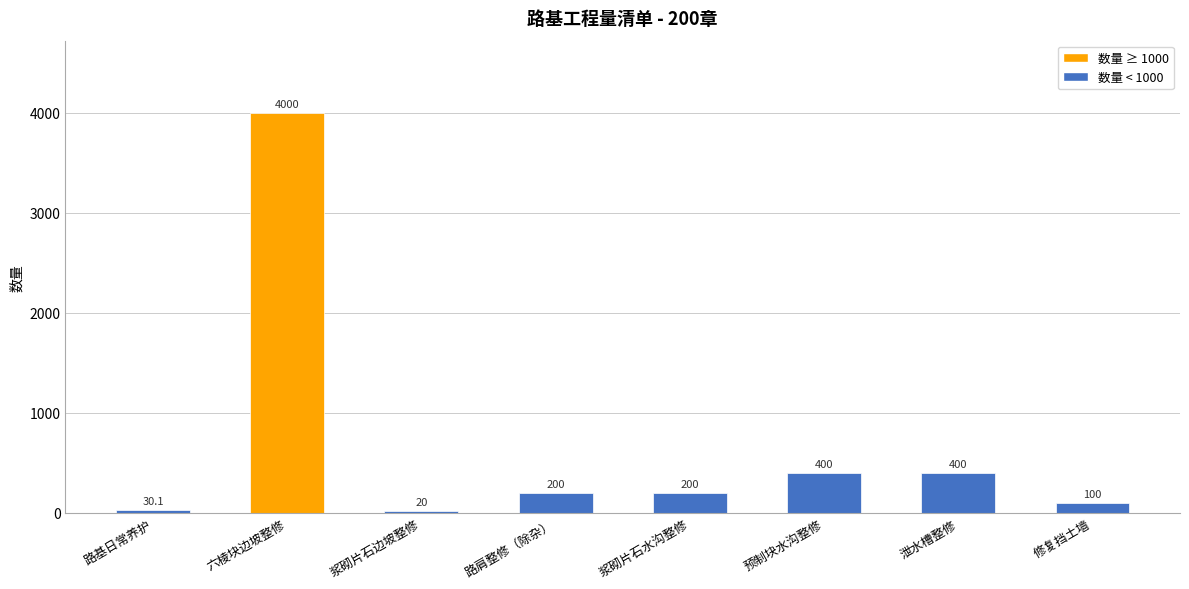

What is the change in value from 路肩整修（除杂） to 预制块水沟整修?

+200.0